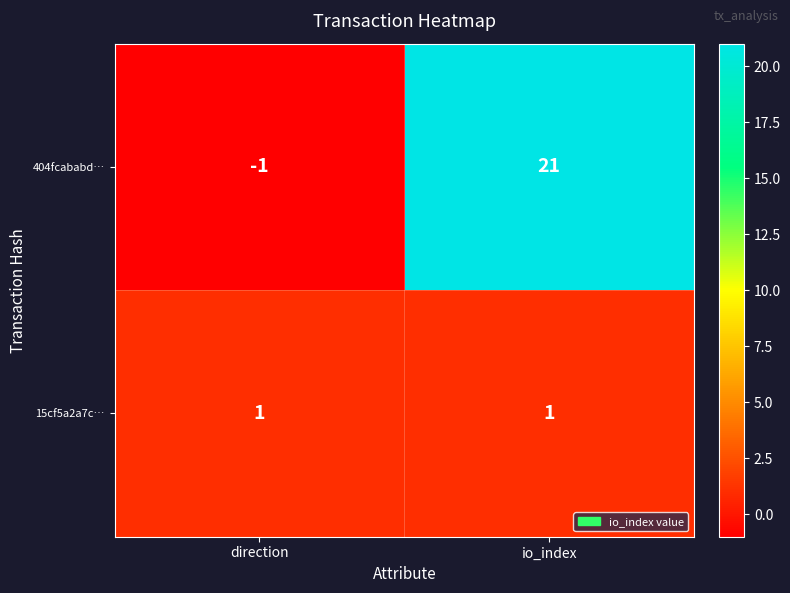

At which label does 404fcababd… reach its minimum?

direction